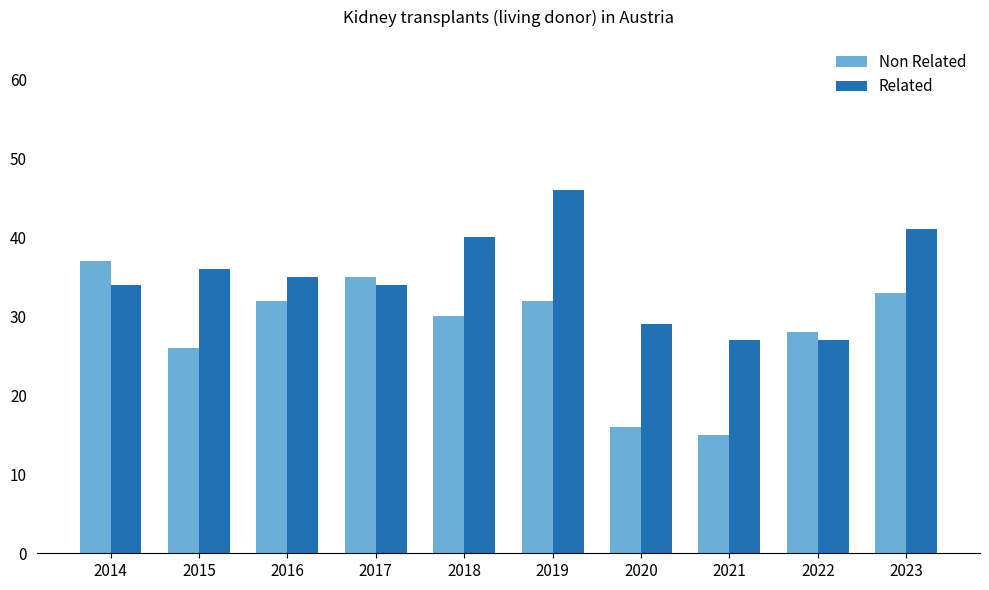

Which category has the lowest value in the Non Related series?

2021